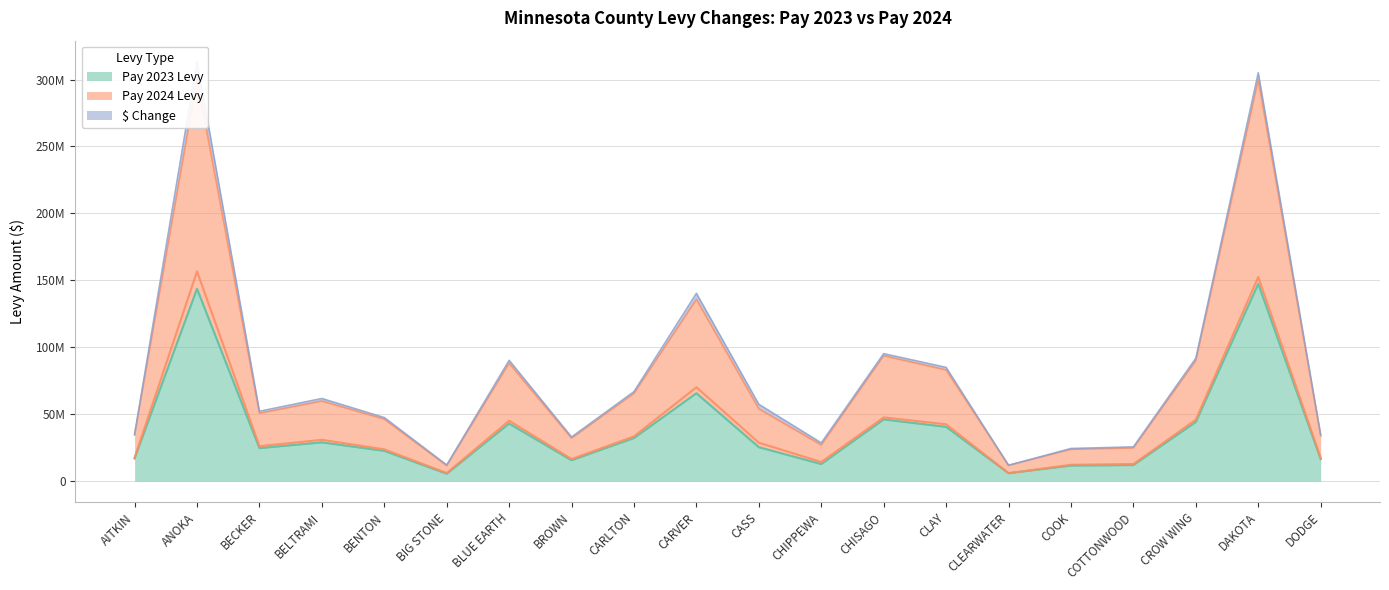

Count the number of categories in the chart.

20